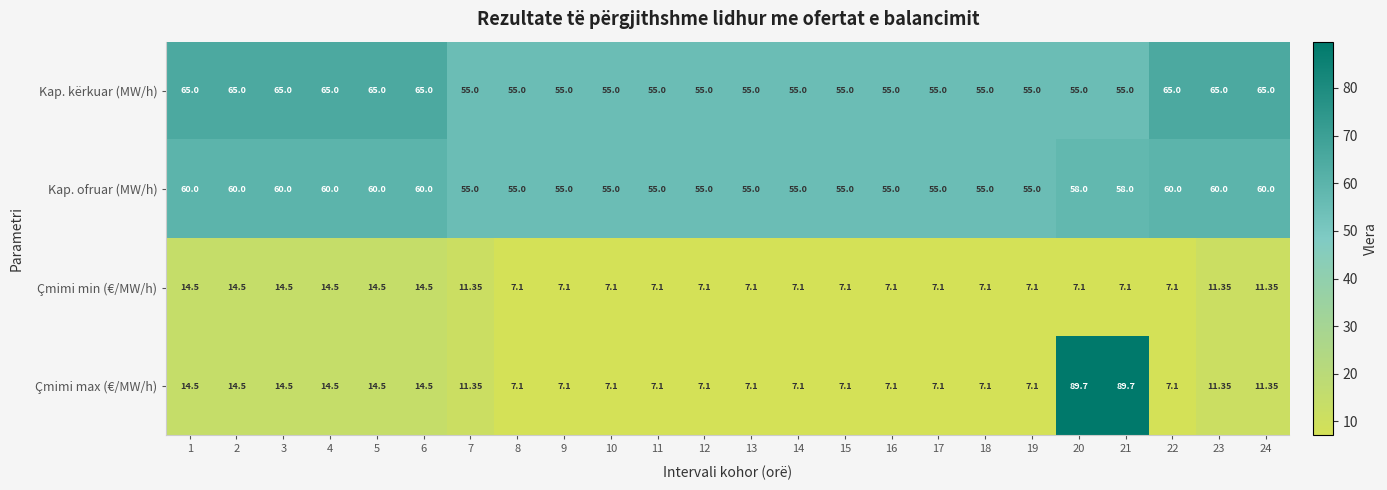

List the series in order of their peak value, highest first.

Çmimi max (€/MW/h), Kap. kërkuar (MW/h), Kap. ofruar (MW/h), Çmimi min (€/MW/h)